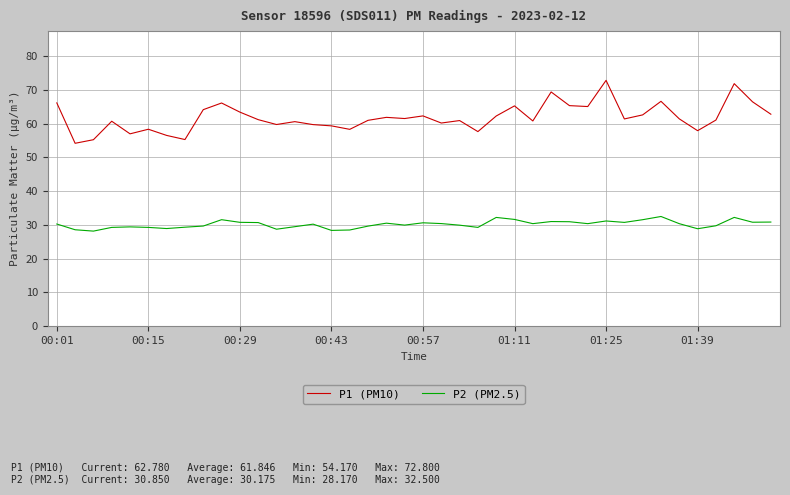

Rank the series by their average value, from highest to lowest.

P1 (PM10), P2 (PM2.5)